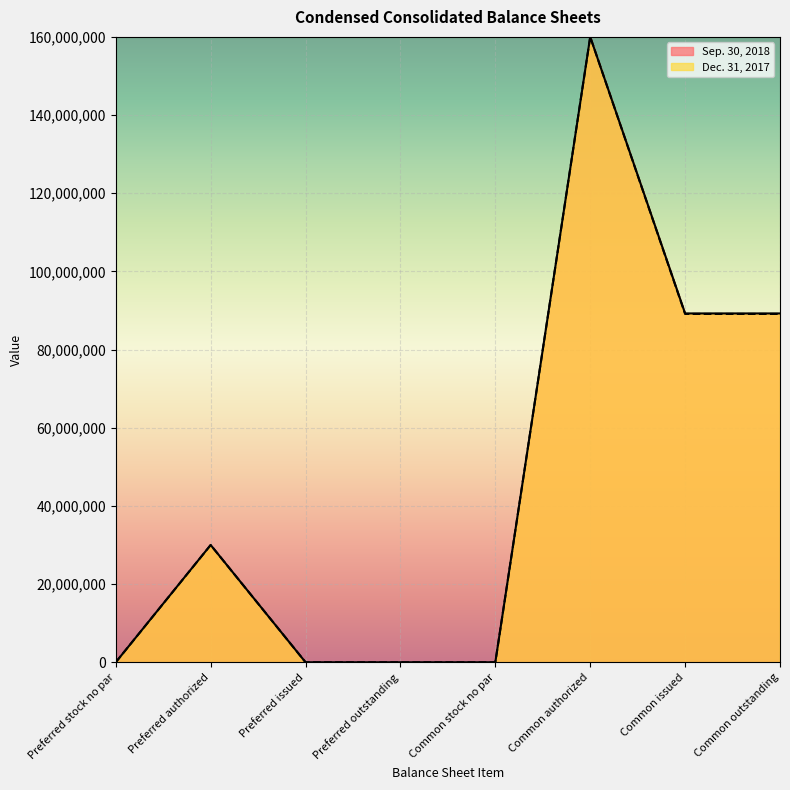

True or false: Dec. 31, 2017 has more than 2 points higher than both neighbors.

False